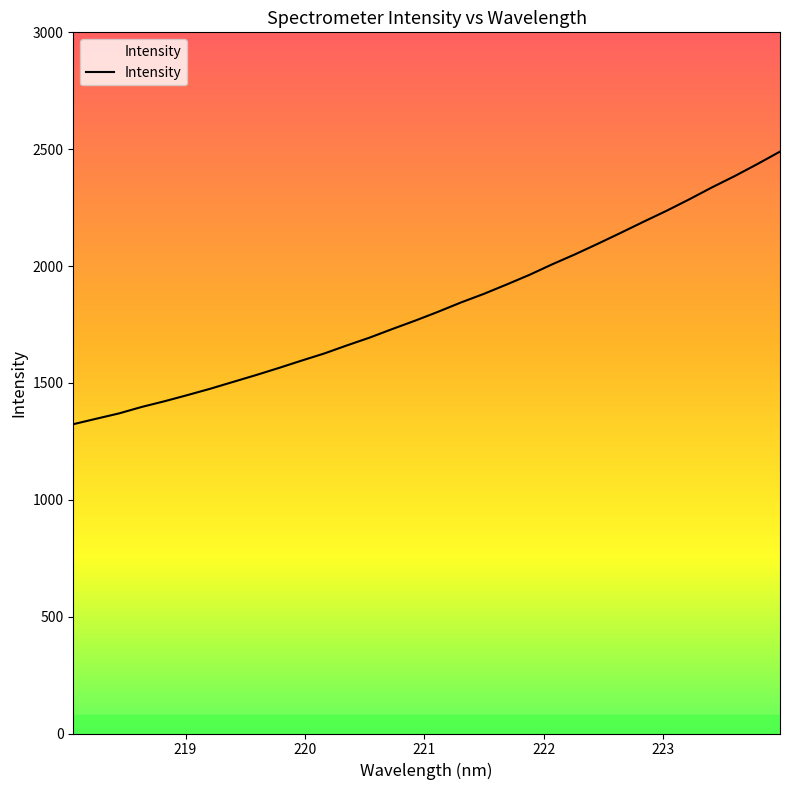

What is the difference between the maximum and minimum values?

1166.4